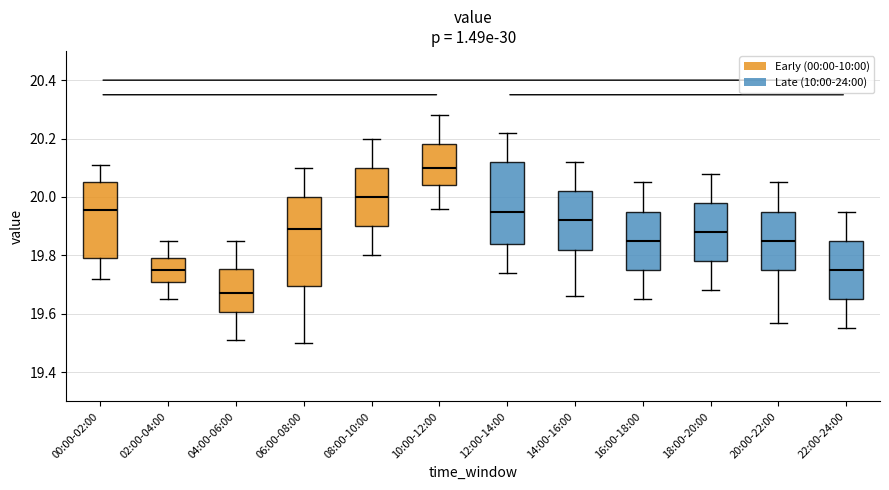

Where does the median line of the box for 14:00-16:00 sit on the y-axis? The values are not printed on the chart, so give them approximately, as read against the axis.

19.92